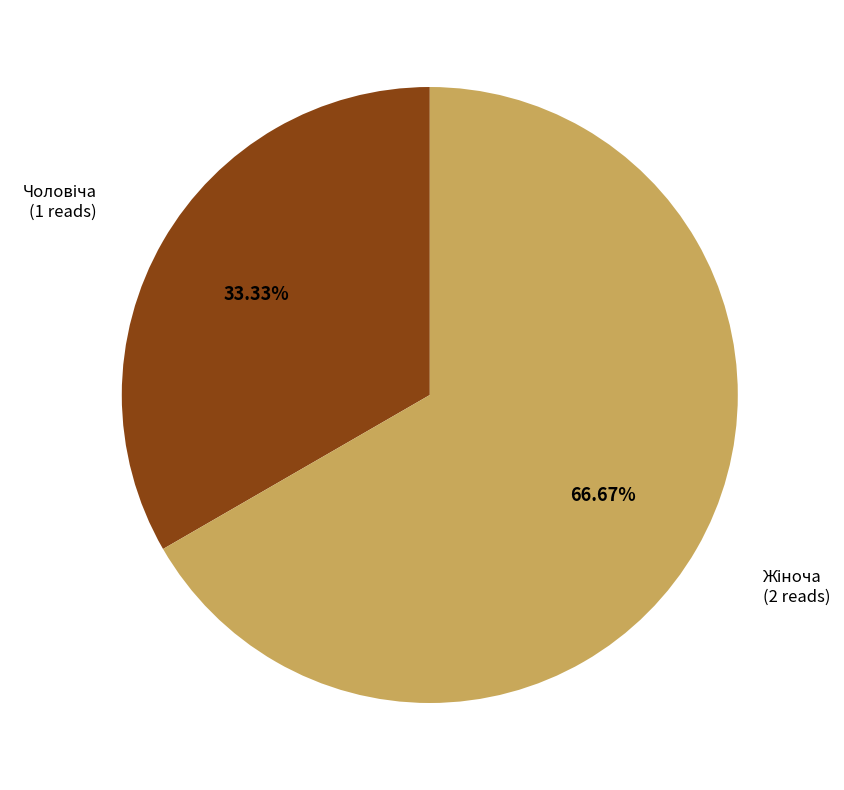

How many slices are in this pie chart?

2